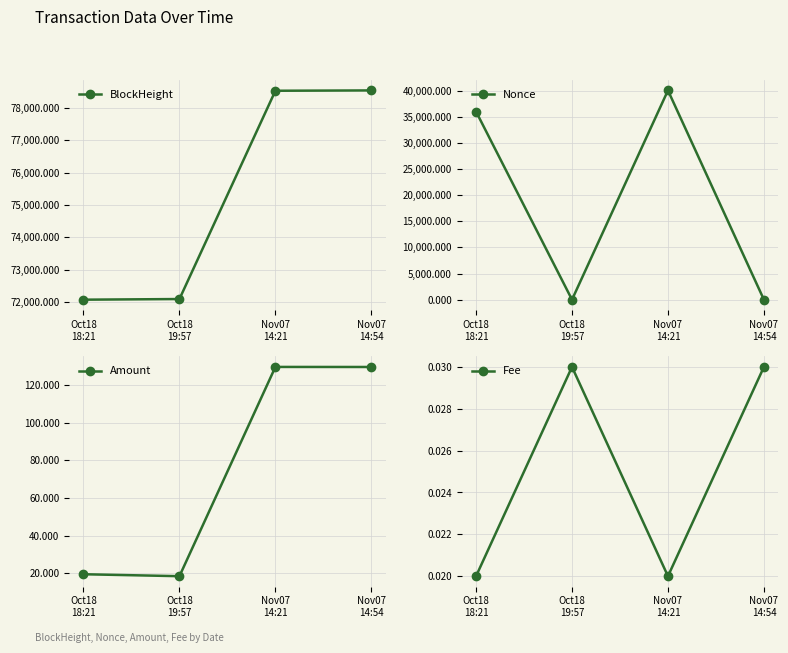

Which series changed the most between Nov07
14:21 and Nov07
14:54?

Nonce